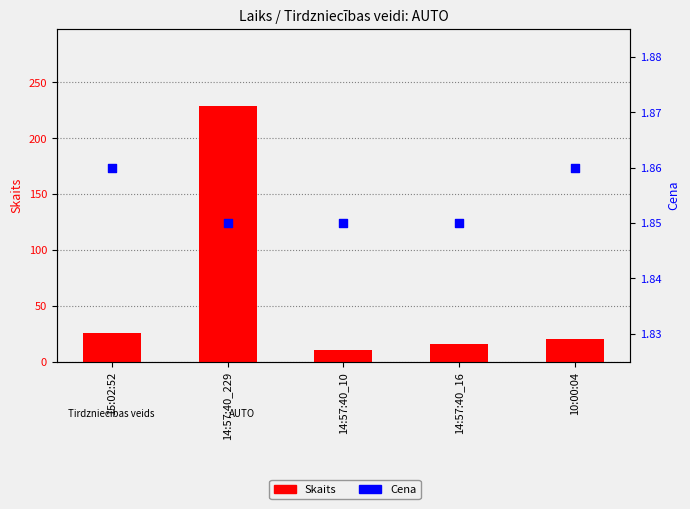

What is the total value across all series at 14:57:40_10?

11.8